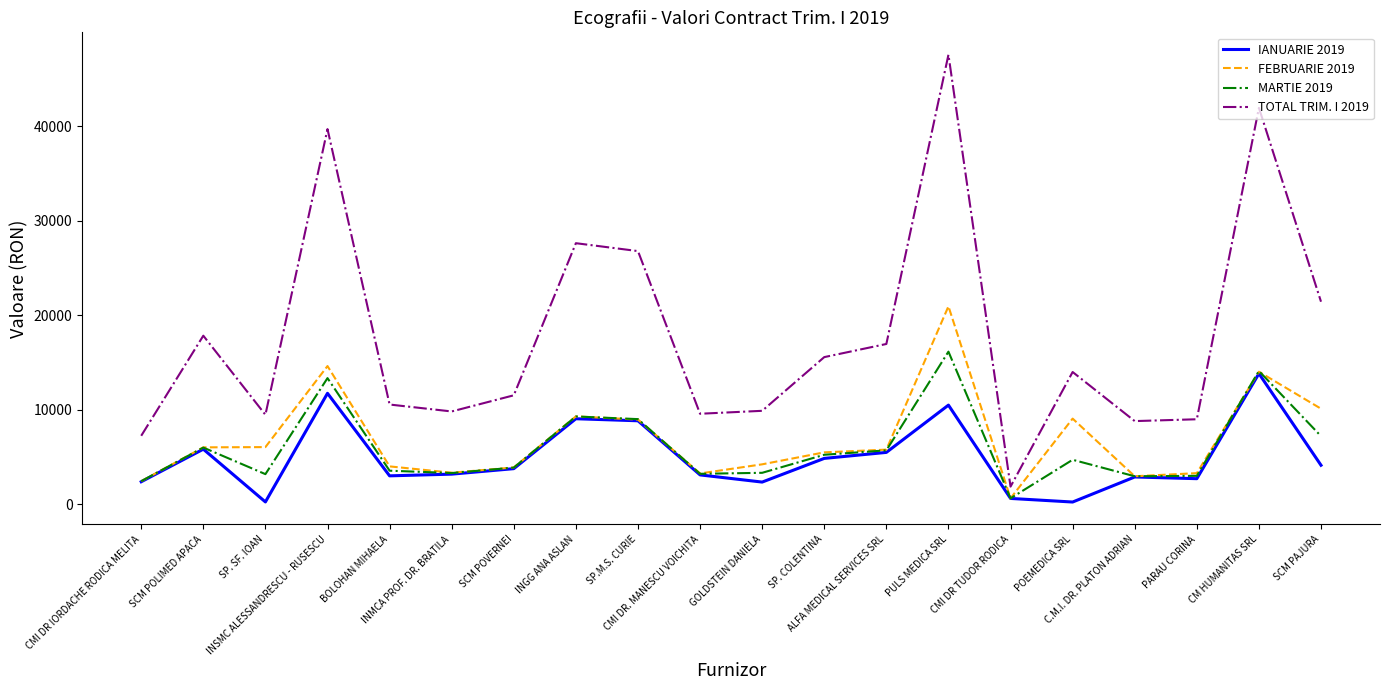

What is the sum of the FEBRUARIE 2019 values at ALFA MEDICAL SERVICES SRL and C.M.I. DR. PLATON ADRIAN?

8727.5